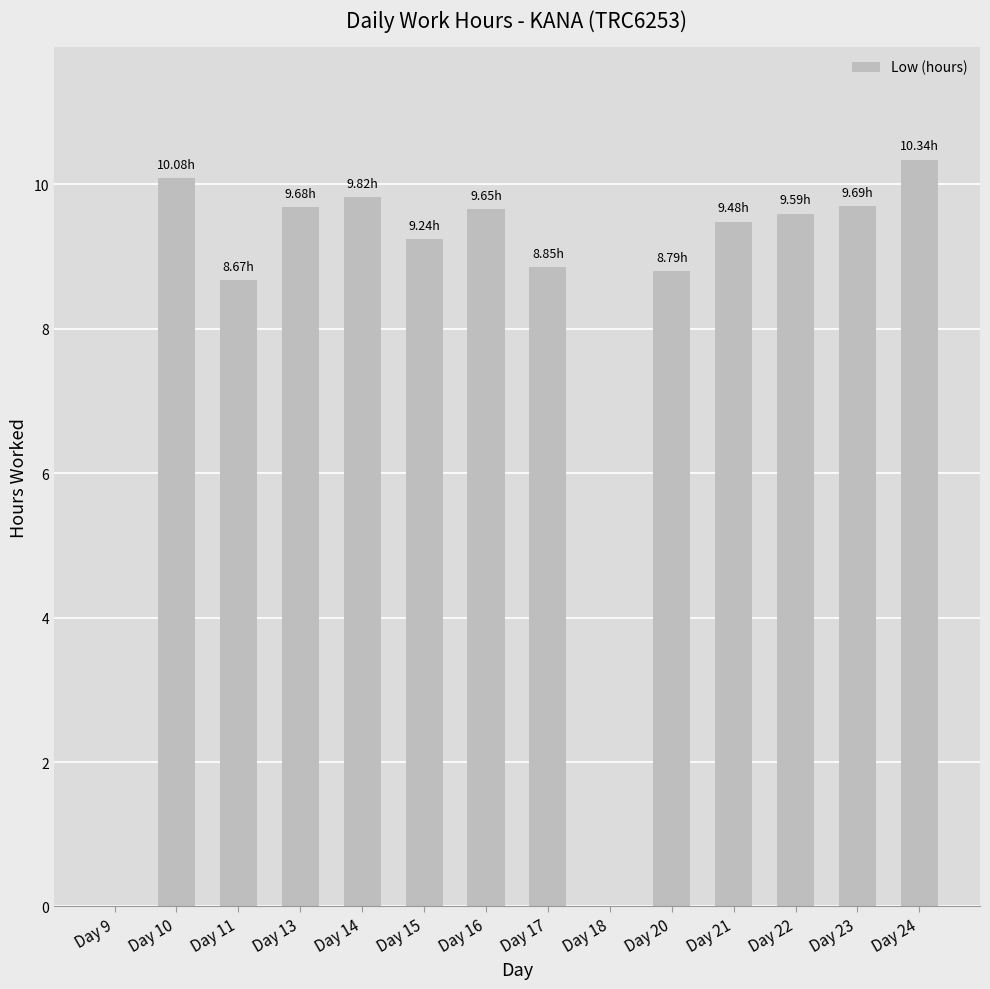

What is the sum of the values at Day 22 and Day 17?

18.4